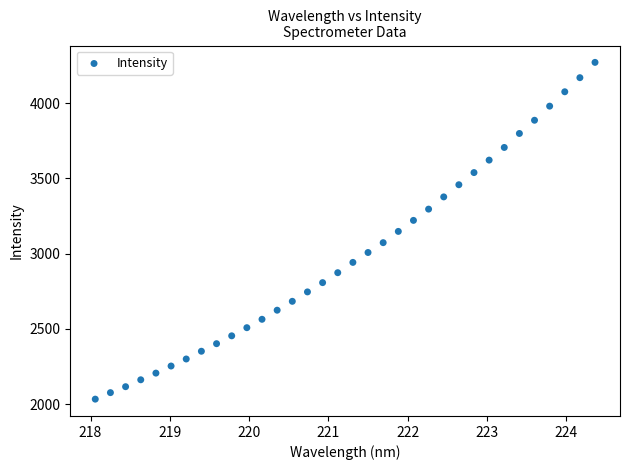

What is the range of Y values (max minus min)?

2237.4